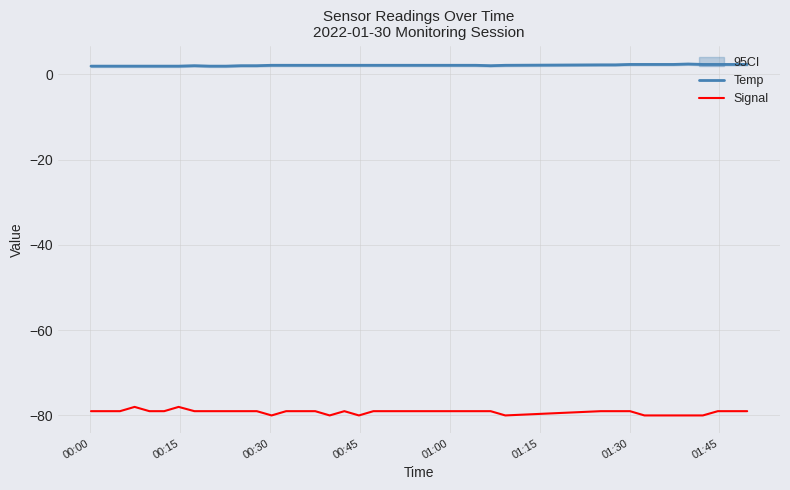

At how many categories does at least one series exceed -79?

40